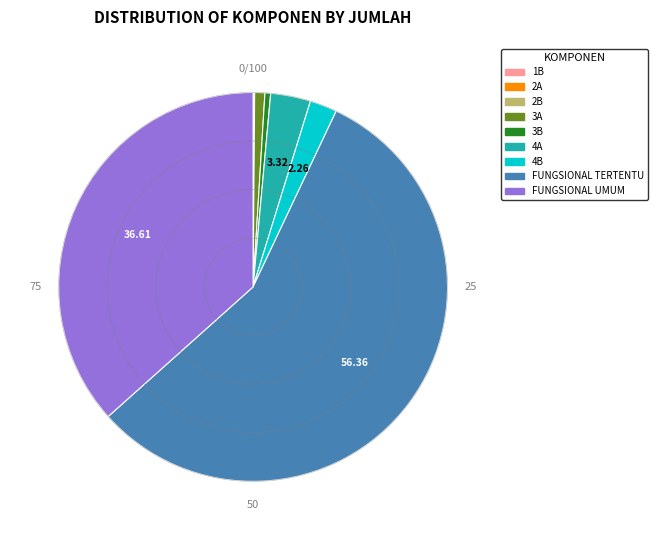

Does any single category account for the majority?

Yes